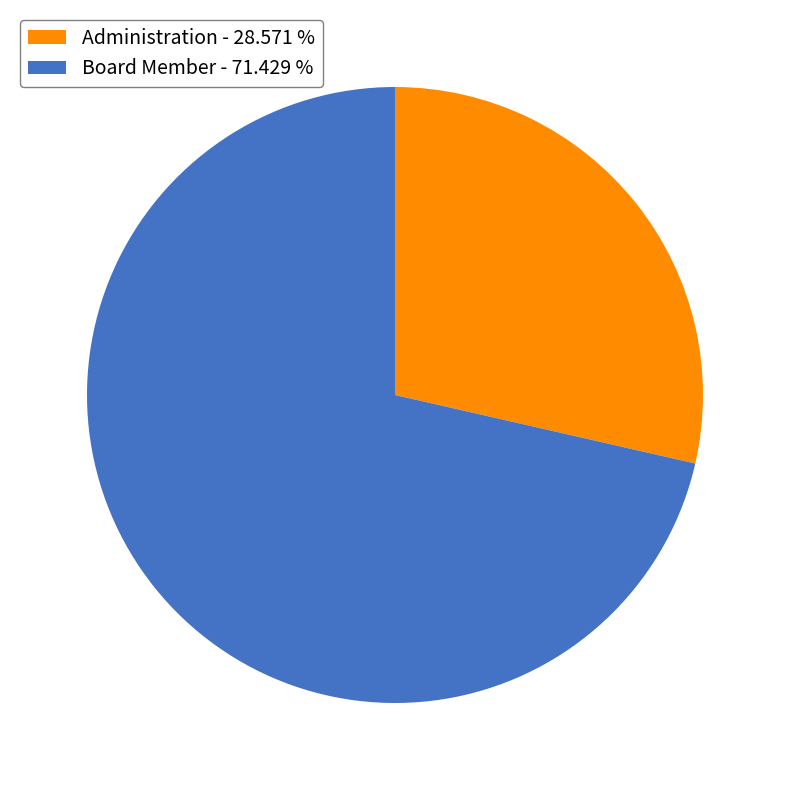

What is the largest slice in the pie chart?

Board Member